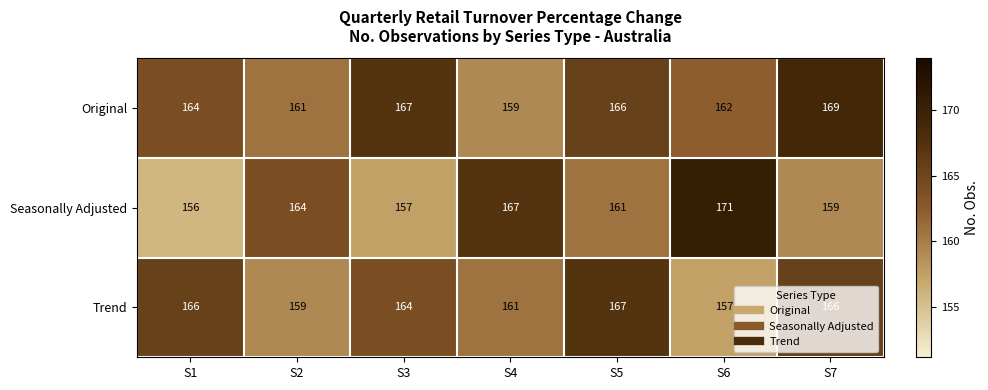

Which series changed the most between S1 and S6?

Seasonally Adjusted